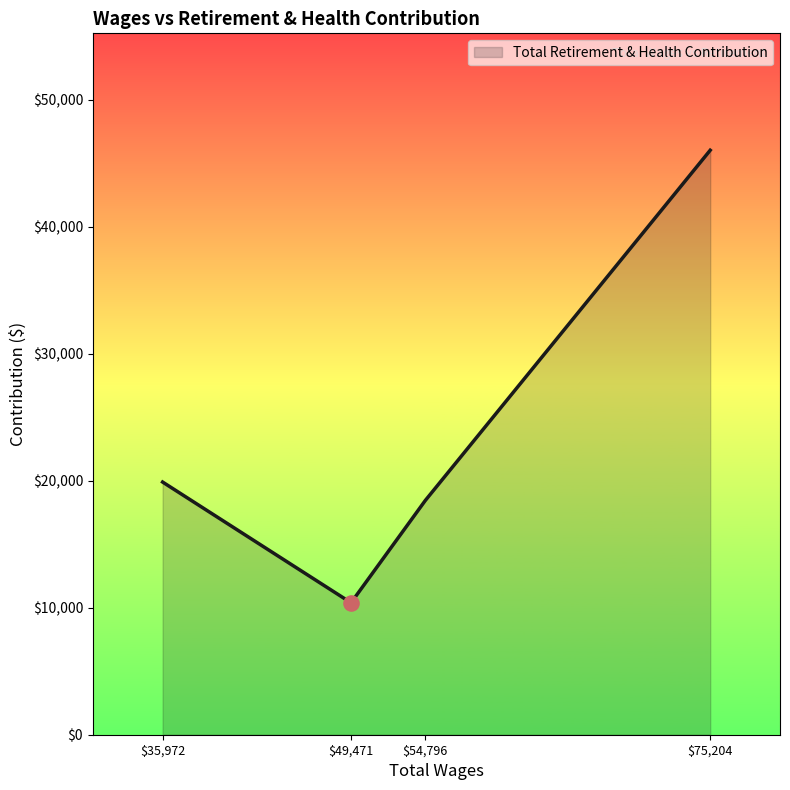

Which label corresponds to the largest value in the chart?

$75,204